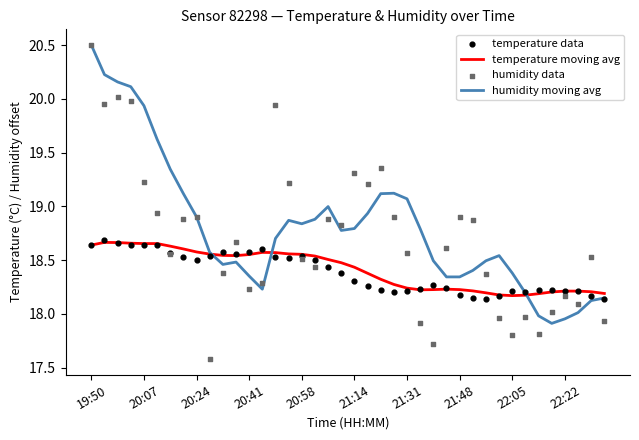

Which series contains the highest Y value?

humidity moving avg